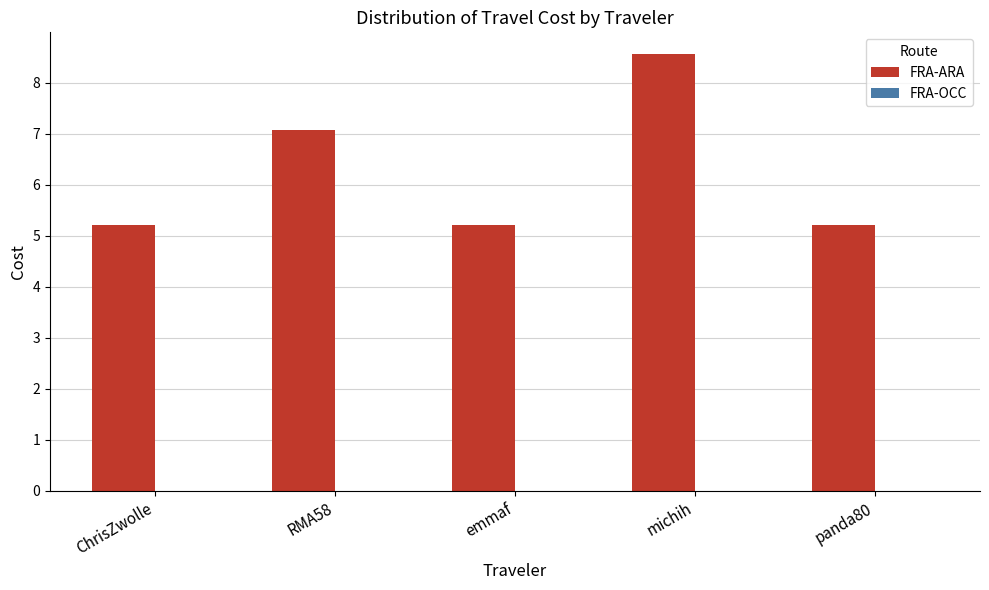

Read the value at emmaf.

5.2